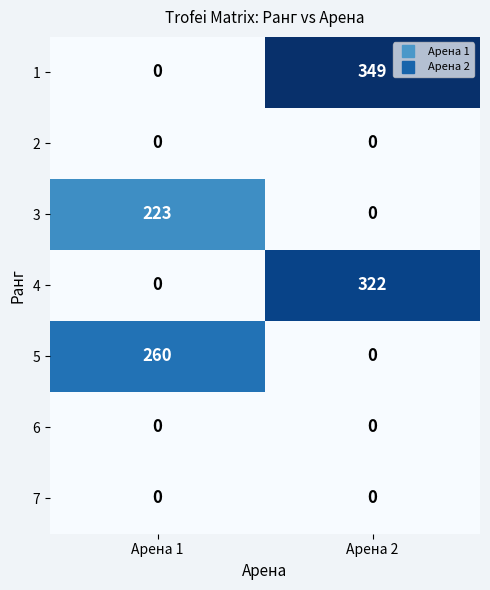

Count the number of data series in this chart.

7